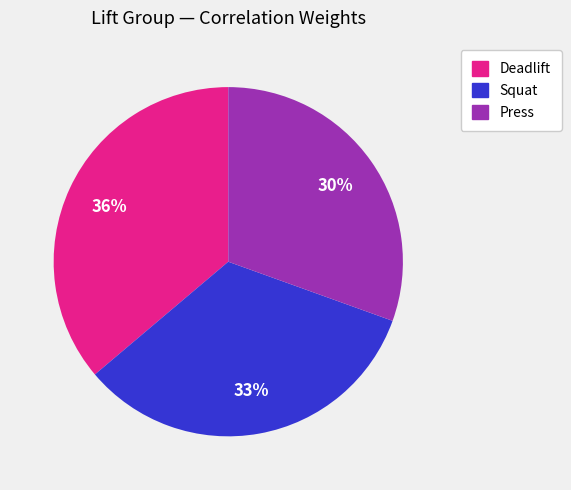

What is the smallest slice in the pie chart?

Press